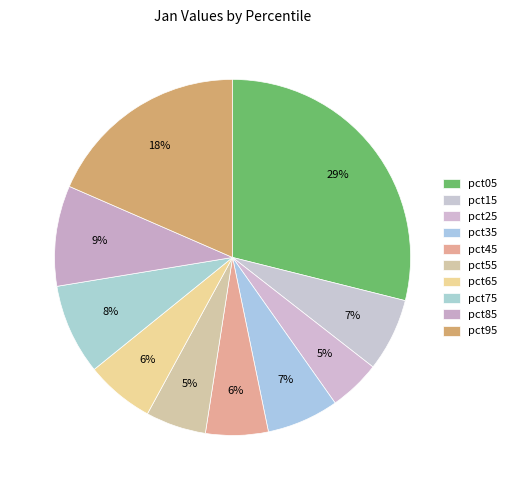

How many slices are in this pie chart?

10